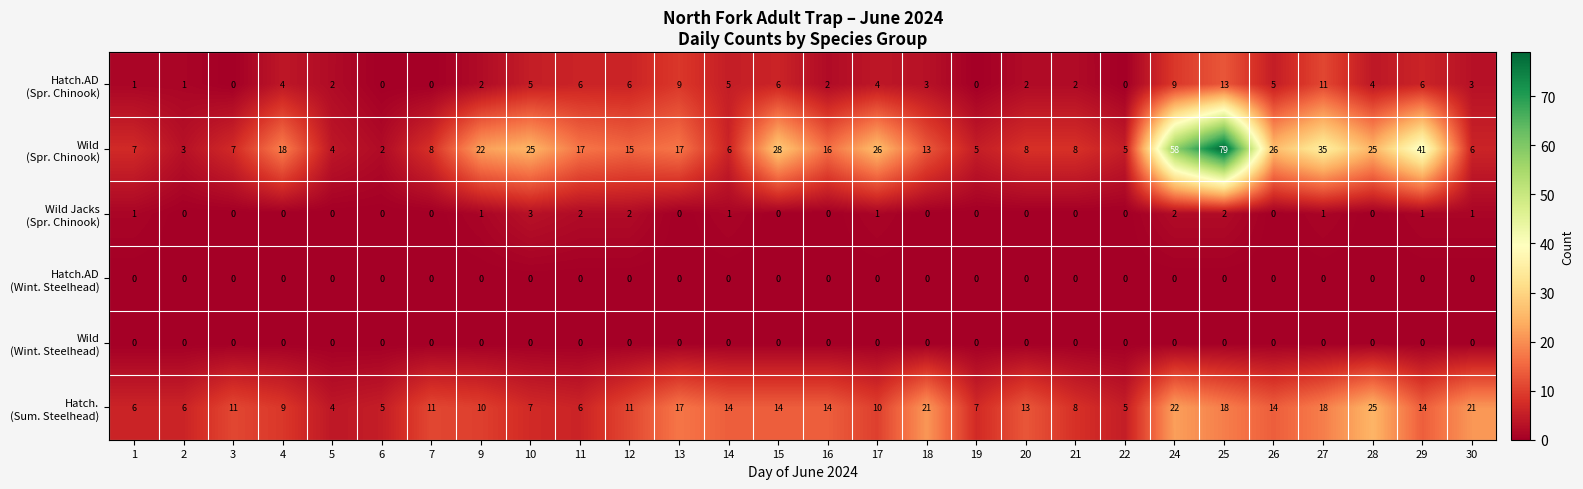

What is the greatest value displayed?

79